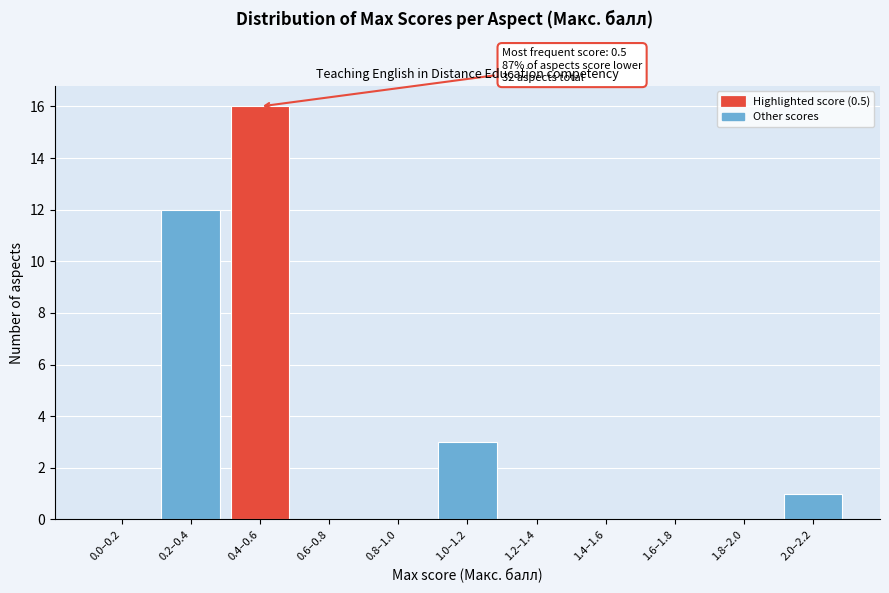

Reading right to left, what are all the values shown in this chart?

2.0–2.2=1	1.8–2.0=0	1.6–1.8=0	1.4–1.6=0	1.2–1.4=0	1.0–1.2=3	0.8–1.0=0	0.6–0.8=0	0.4–0.6=16	0.2–0.4=12	0.0–0.2=0